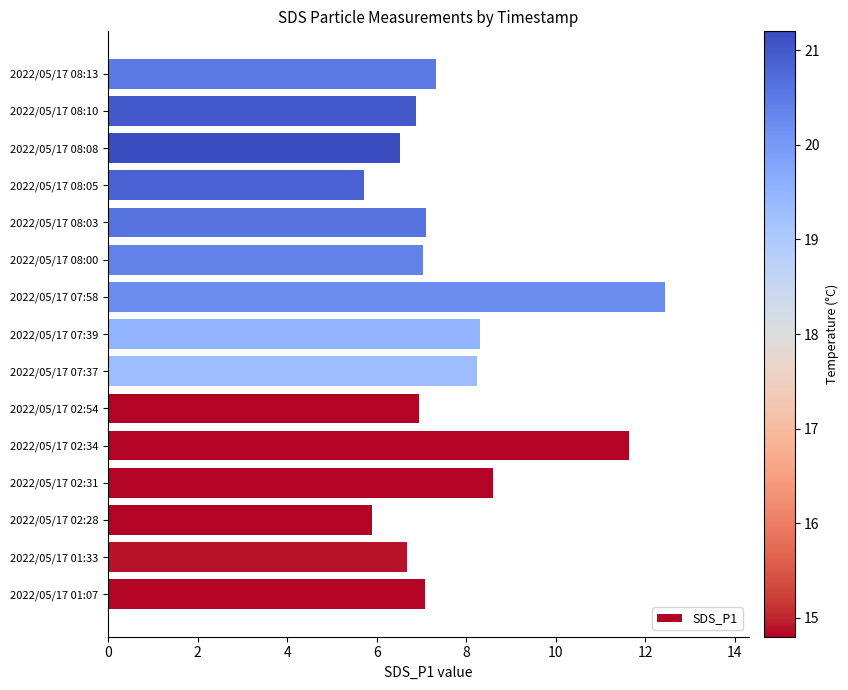

Where is the data nearest to the value 9?

2022/05/17 02:31